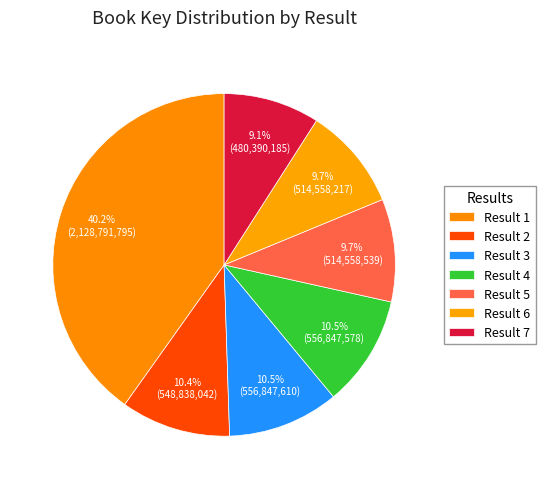

How many segments does this pie chart have?

7